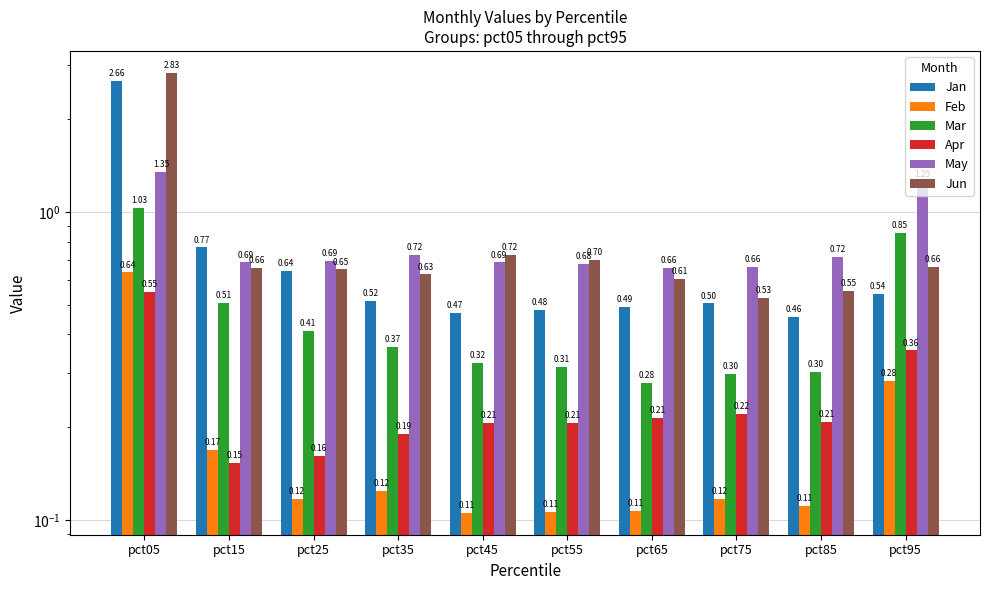

The value of Feb at pct05 is 1.1. True or false?

False